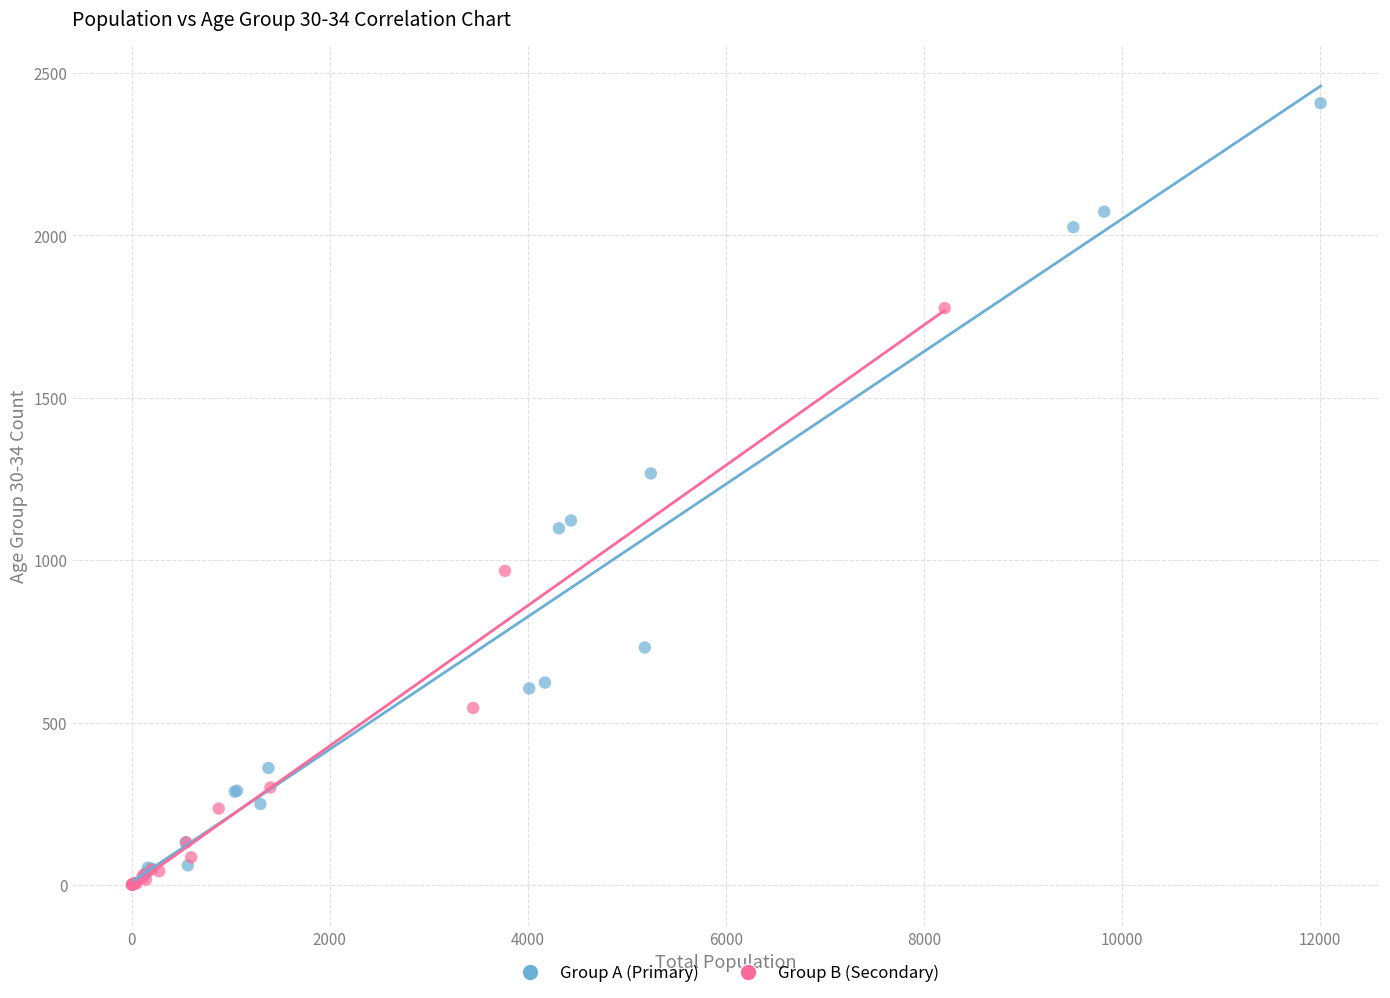

Which series has the largest Y range (max minus min)?

Group A (Primary)